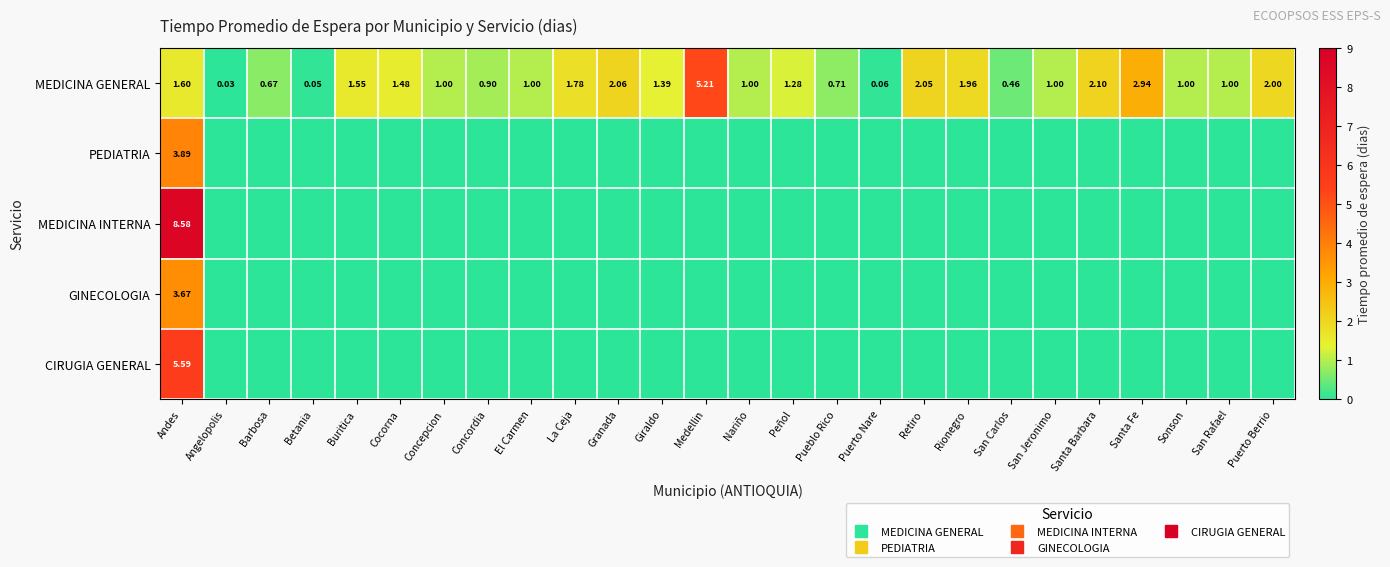

At how many categories does at least one series exceed 1?

13